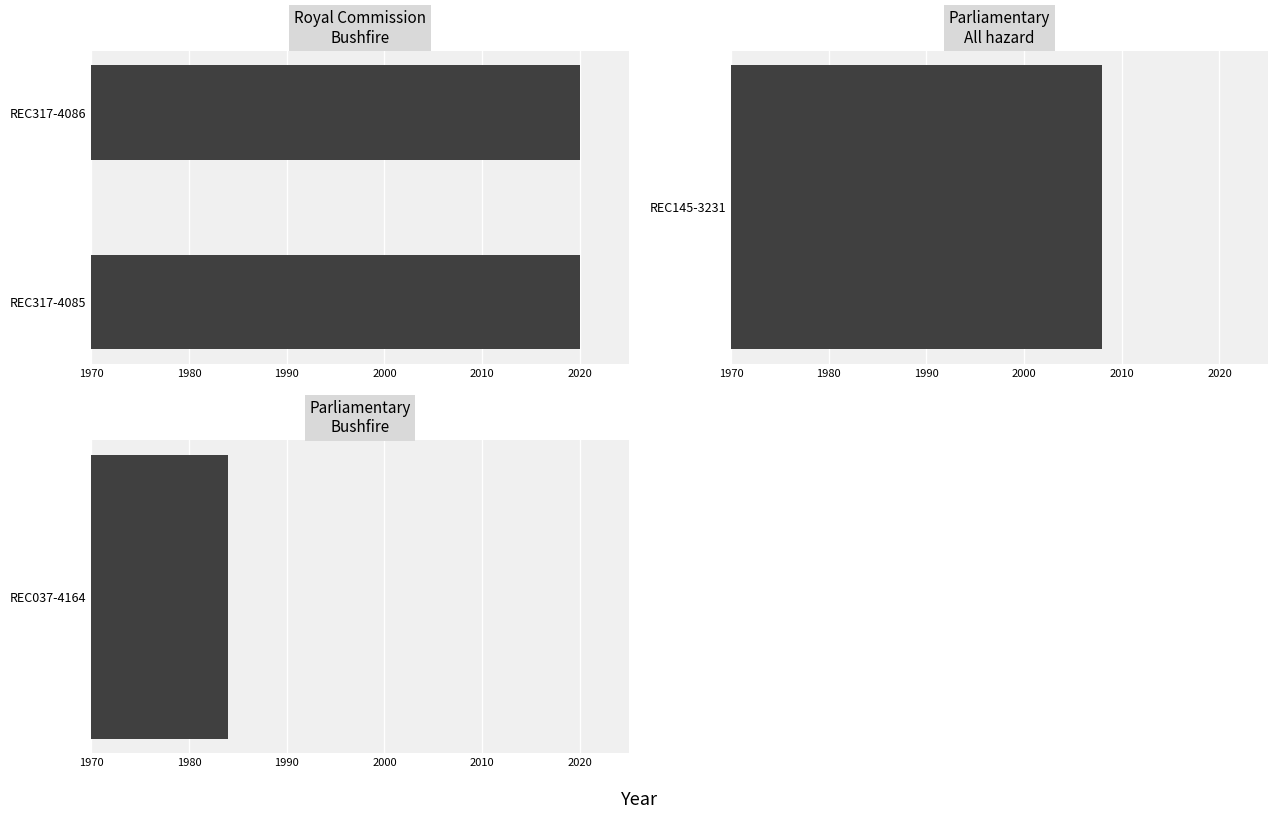

How many values are between 2008 and 2020?

3